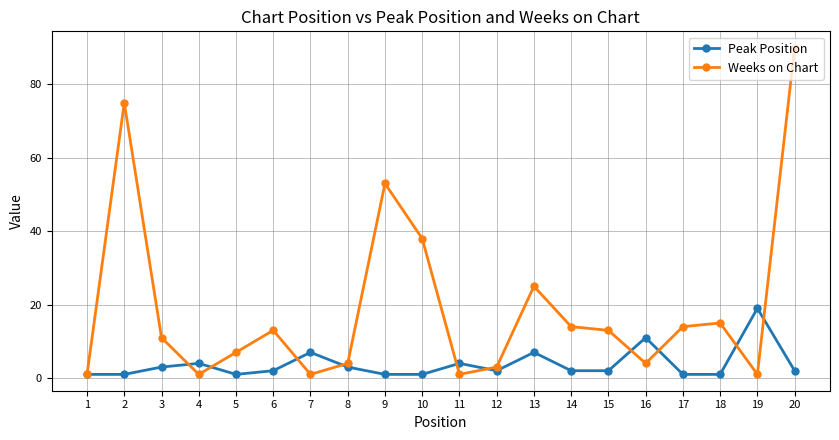

Reading left to right, what are all the values shown in this chart?

Peak Position: 1=1	2=1	3=3	4=4	5=1	6=2	7=7	8=3	9=1	10=1	11=4	12=2	13=7	14=2	15=2	16=11	17=1	18=1	19=19	20=2
Weeks on Chart: 1=1	2=75	3=11	4=1	5=7	6=13	7=1	8=4	9=53	10=38	11=1	12=3	13=25	14=14	15=13	16=4	17=14	18=15	19=1	20=90